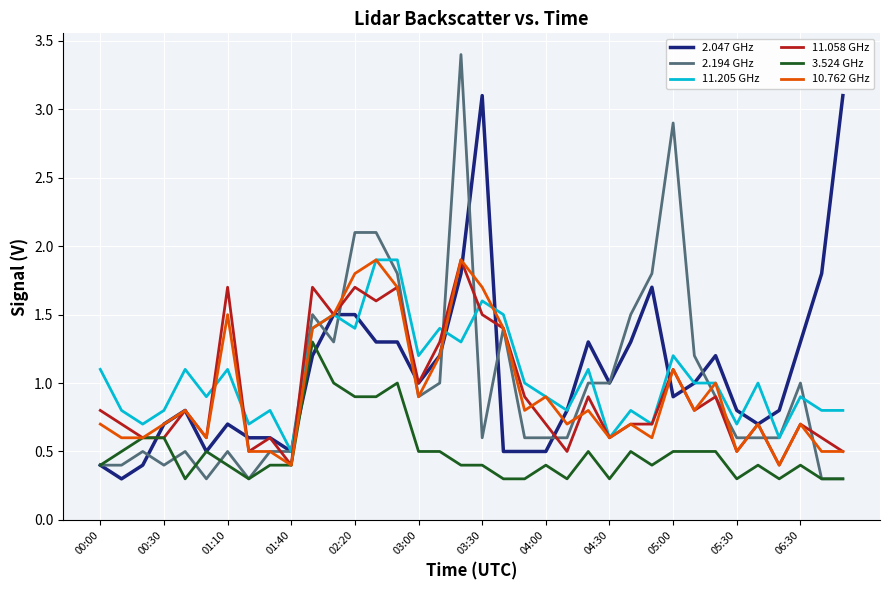

Which series has the largest range (max minus min)?

2.194 GHz